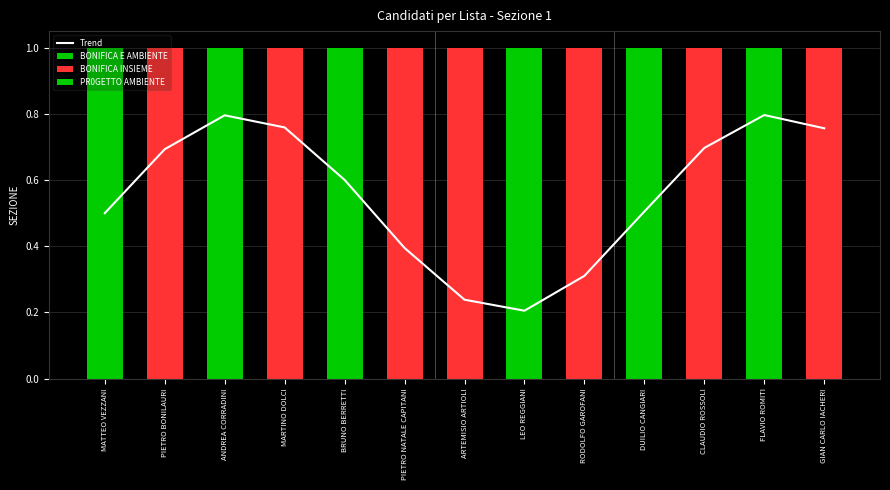

True or false: the data shows 0.5 at MATTEO VEZZANI.

True